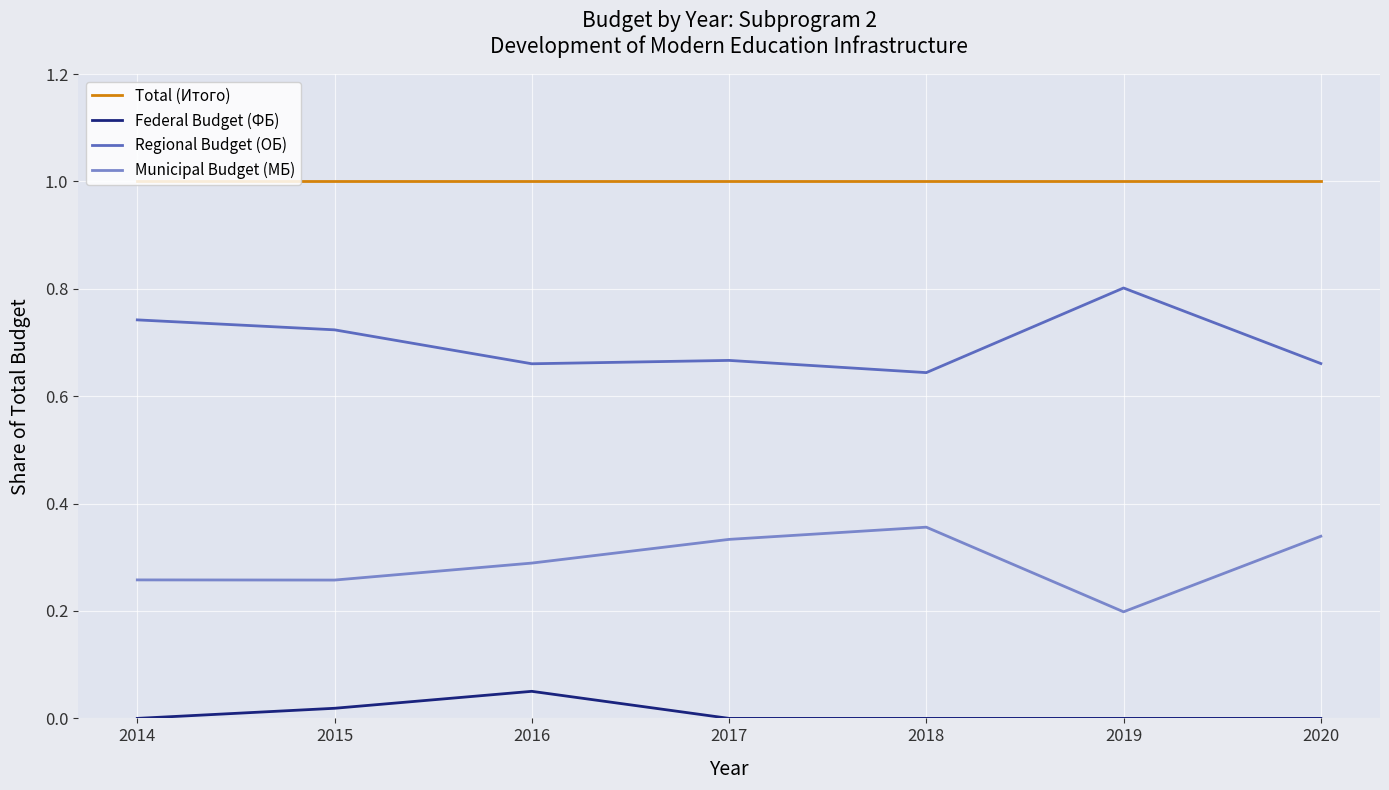

Rank the series by their average value, from lowest to highest.

Federal Budget (ФБ), Municipal Budget (МБ), Regional Budget (ОБ), Total (Итого)